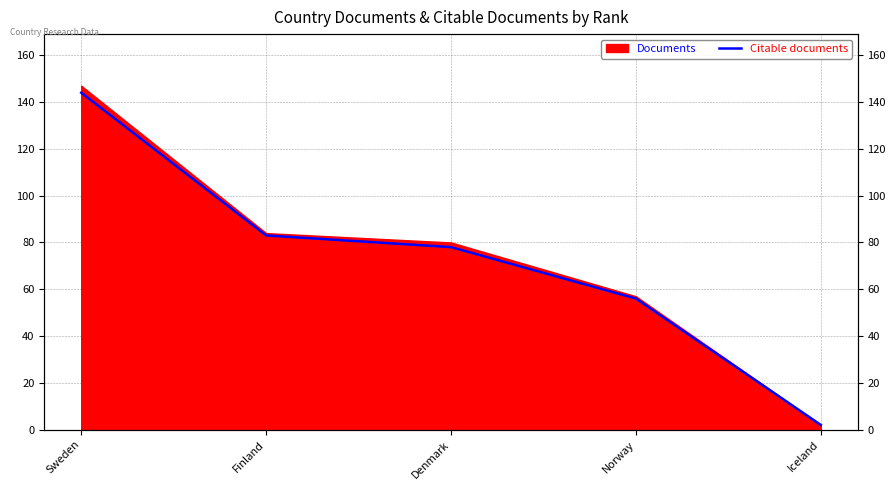

Reading left to right, transcribe all the data shown in this chart.

144	83	78	56	2